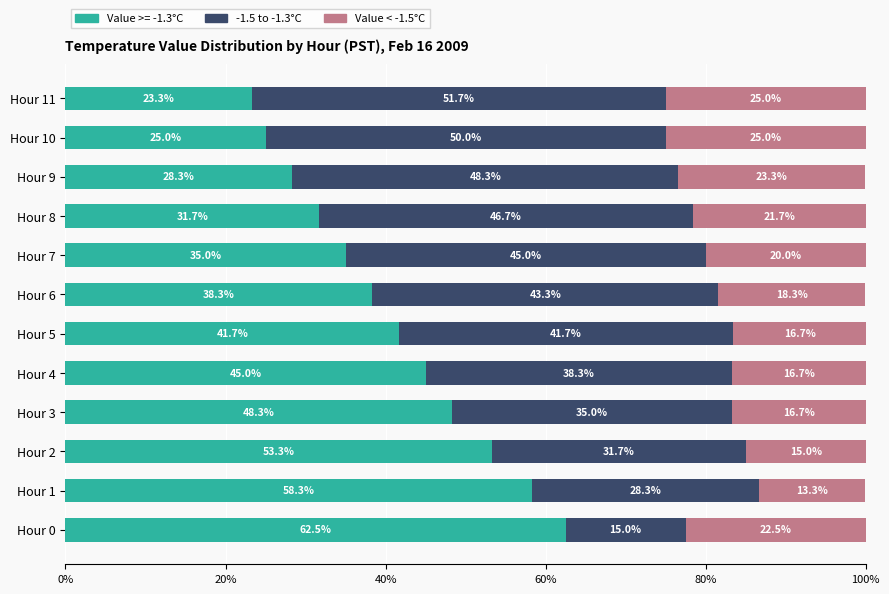

Count the number of data series in this chart.

3